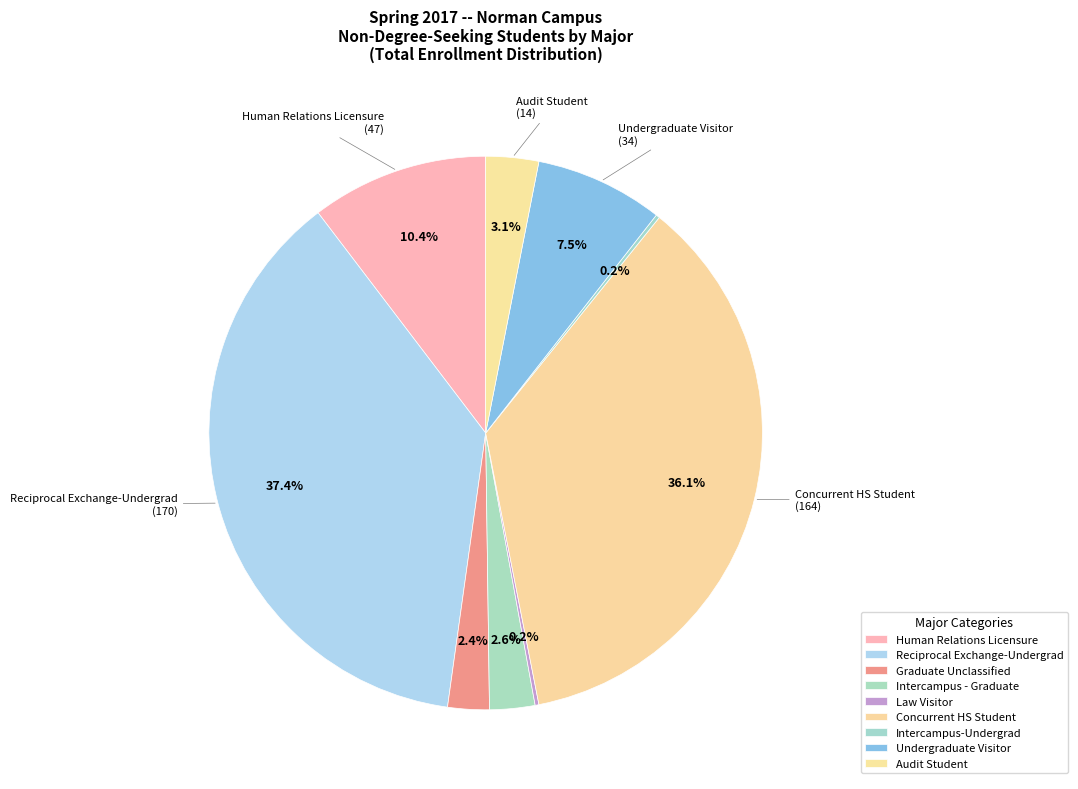

To the nearest percent, what portion does Concurrent HS Student represent?

36%